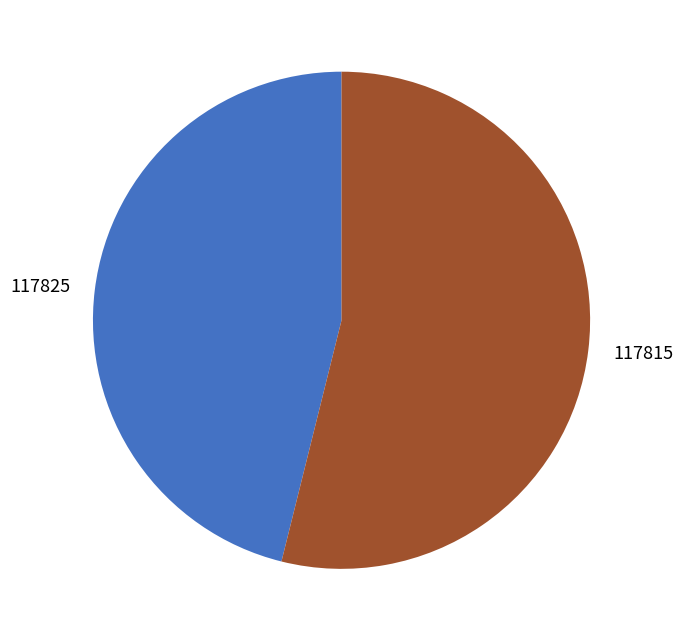

Combined, do 117825 and 117815 account for over 50%?

Yes